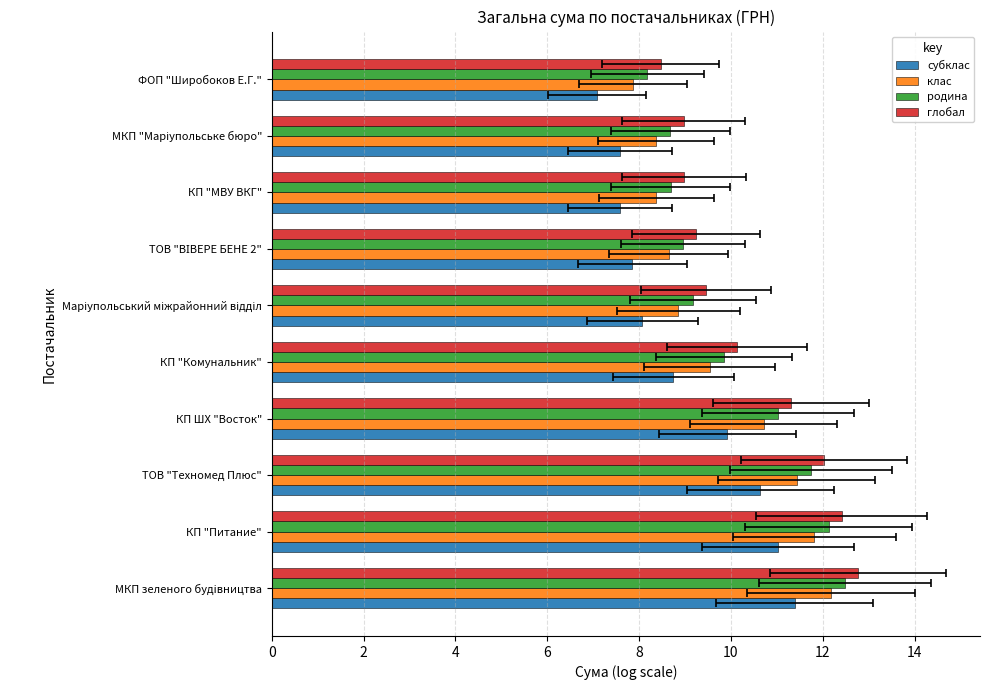

What is the average value of the клас series?

9.8